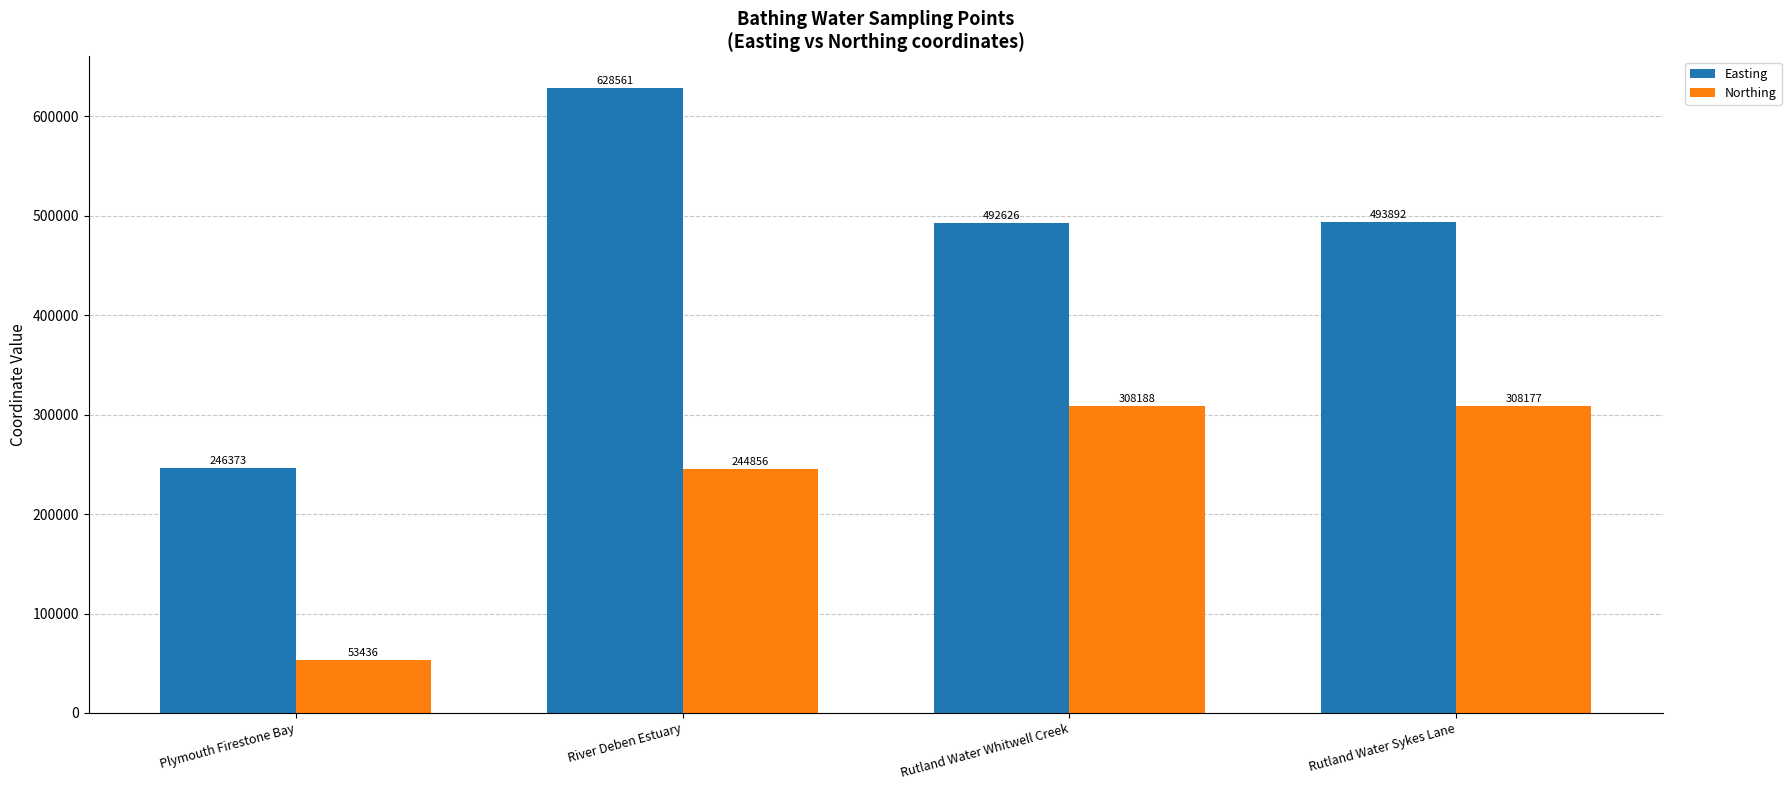

Count the number of data series in this chart.

2